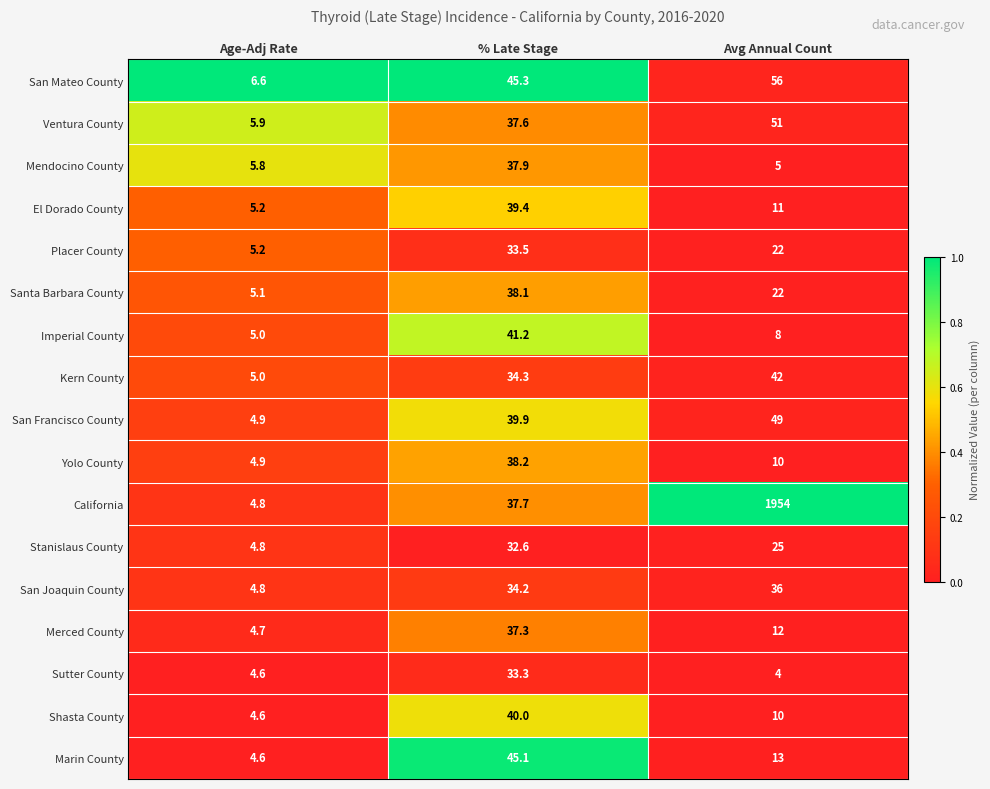

True or false: Yolo County has a value of 8.3 at Age-Adj Rate.

False